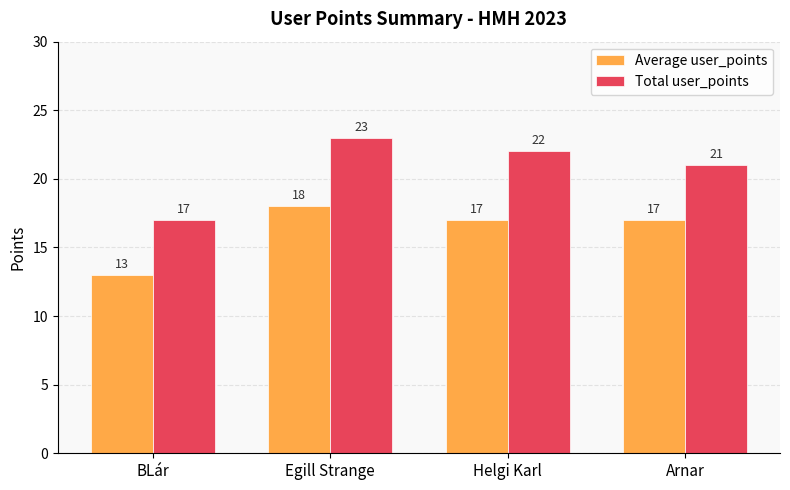

Read the Average user_points value at Egill Strange.

18